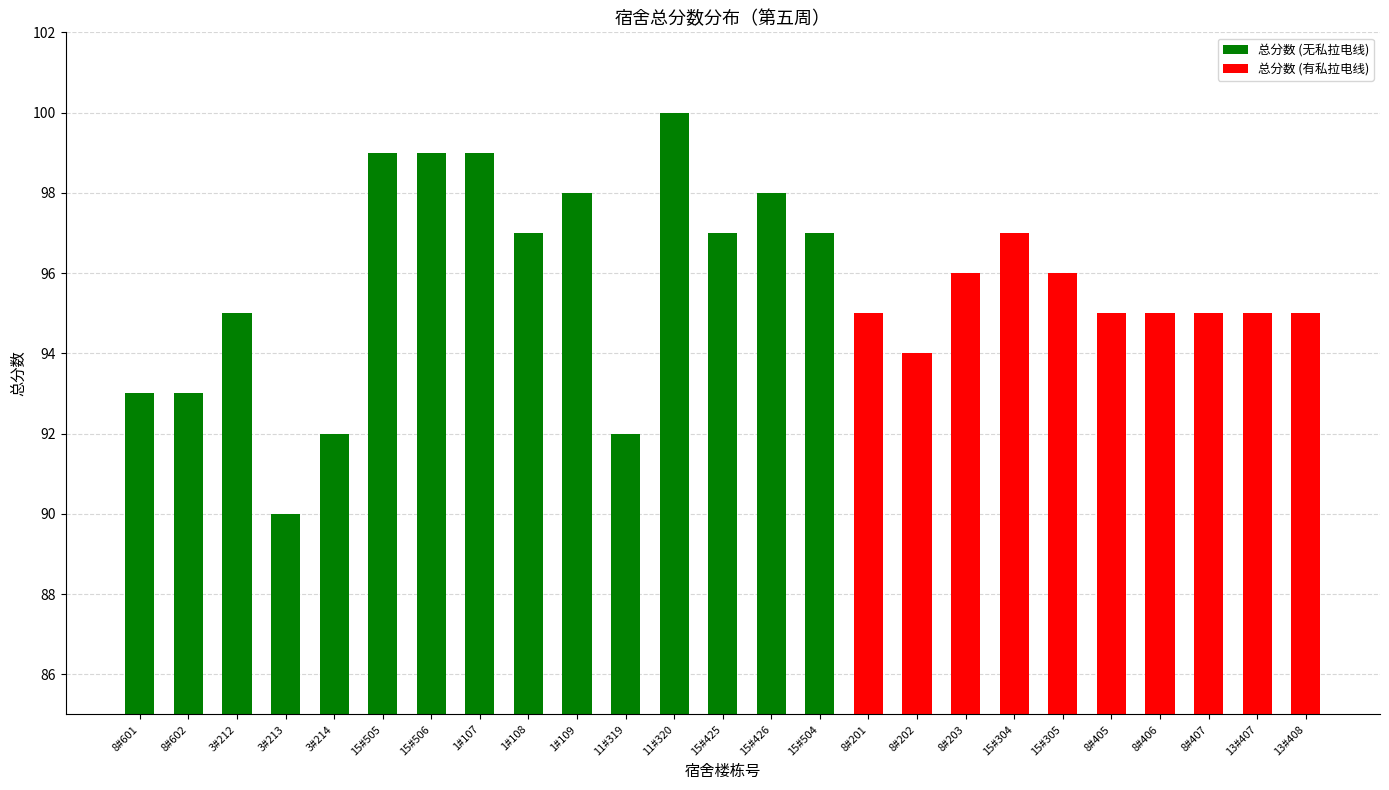

What is the label of the 7th bar from the left?

15#506